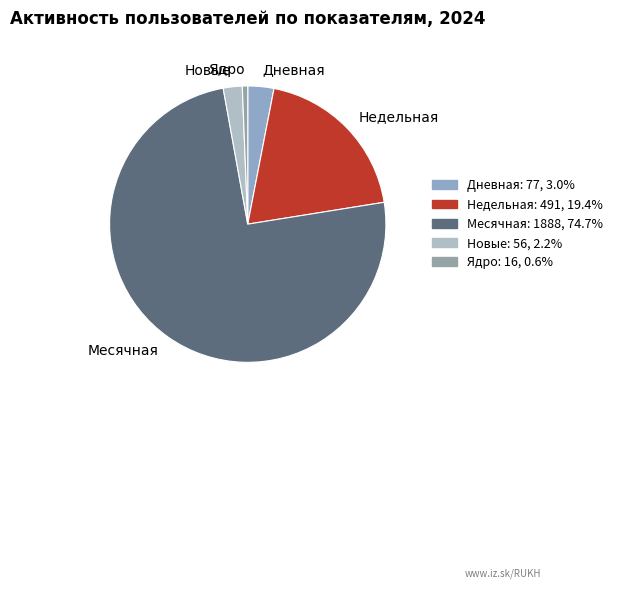

Combined, do Ядро and Дневная account for over 50%?

No